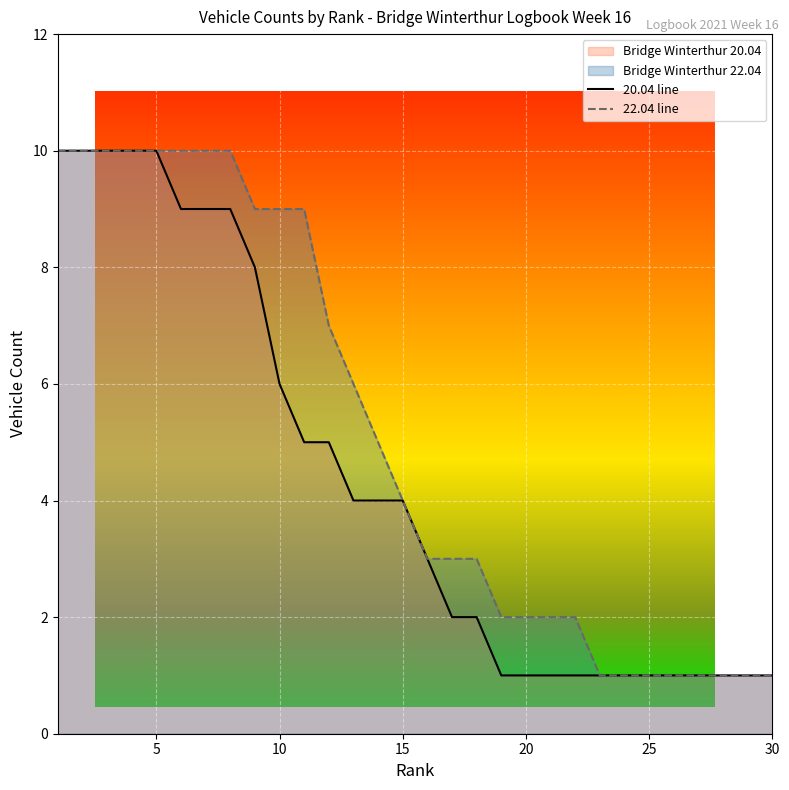

What is the value of the 20.04 line point at the 24th from the left?

1